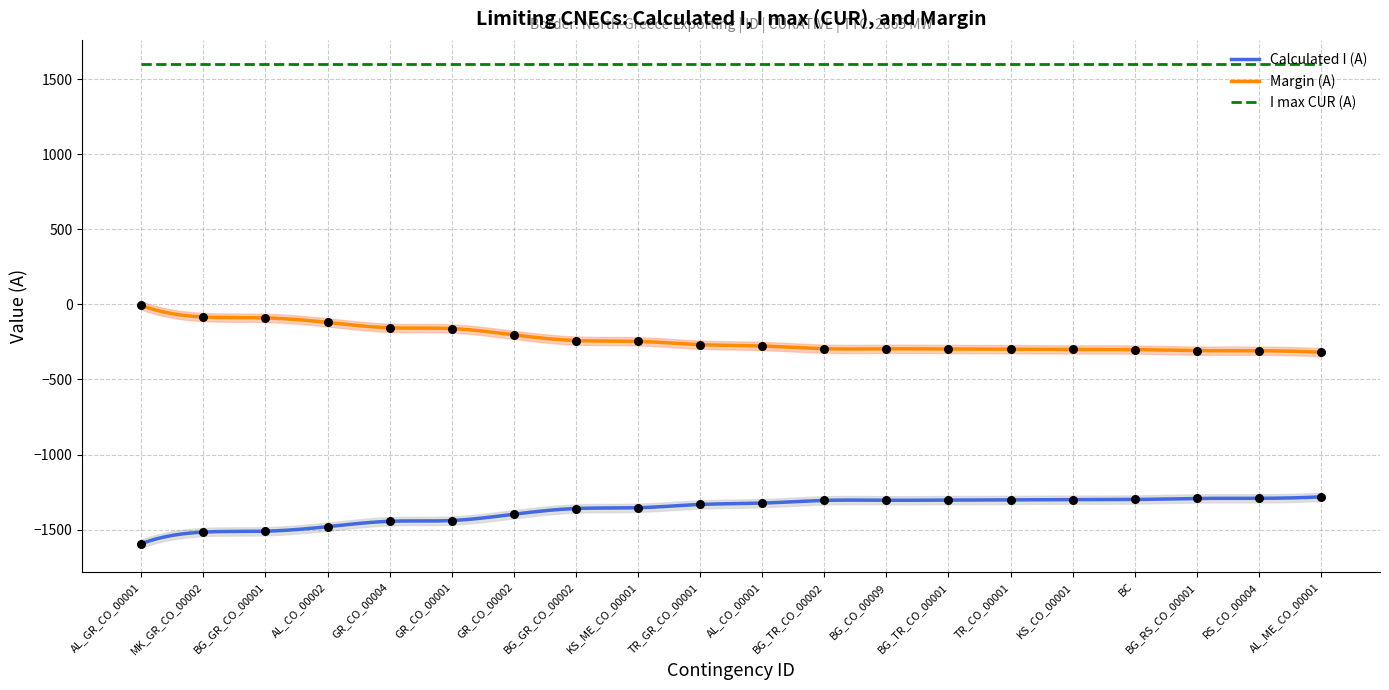

Which series has the largest total across all categories?

Margin (A)